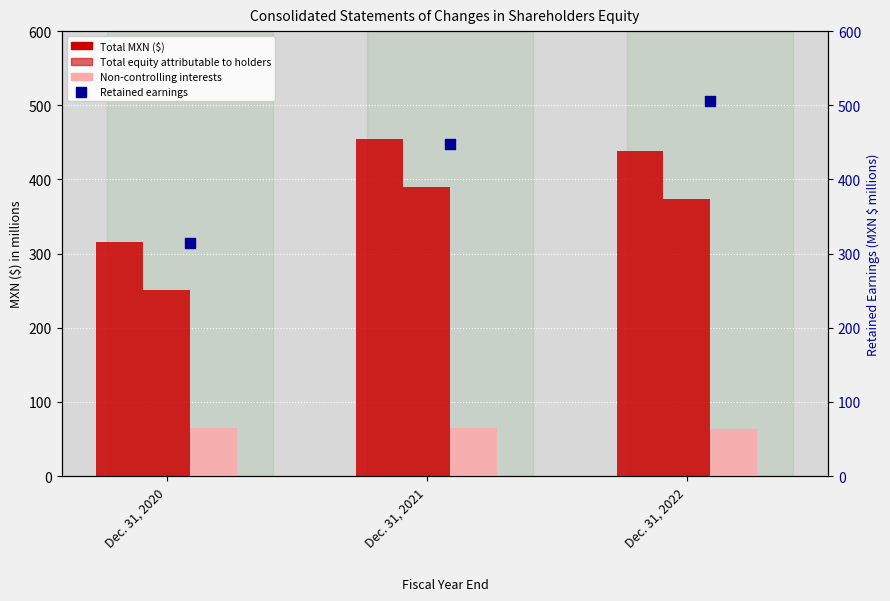

Which series contains the highest Y value?

Retained earnings